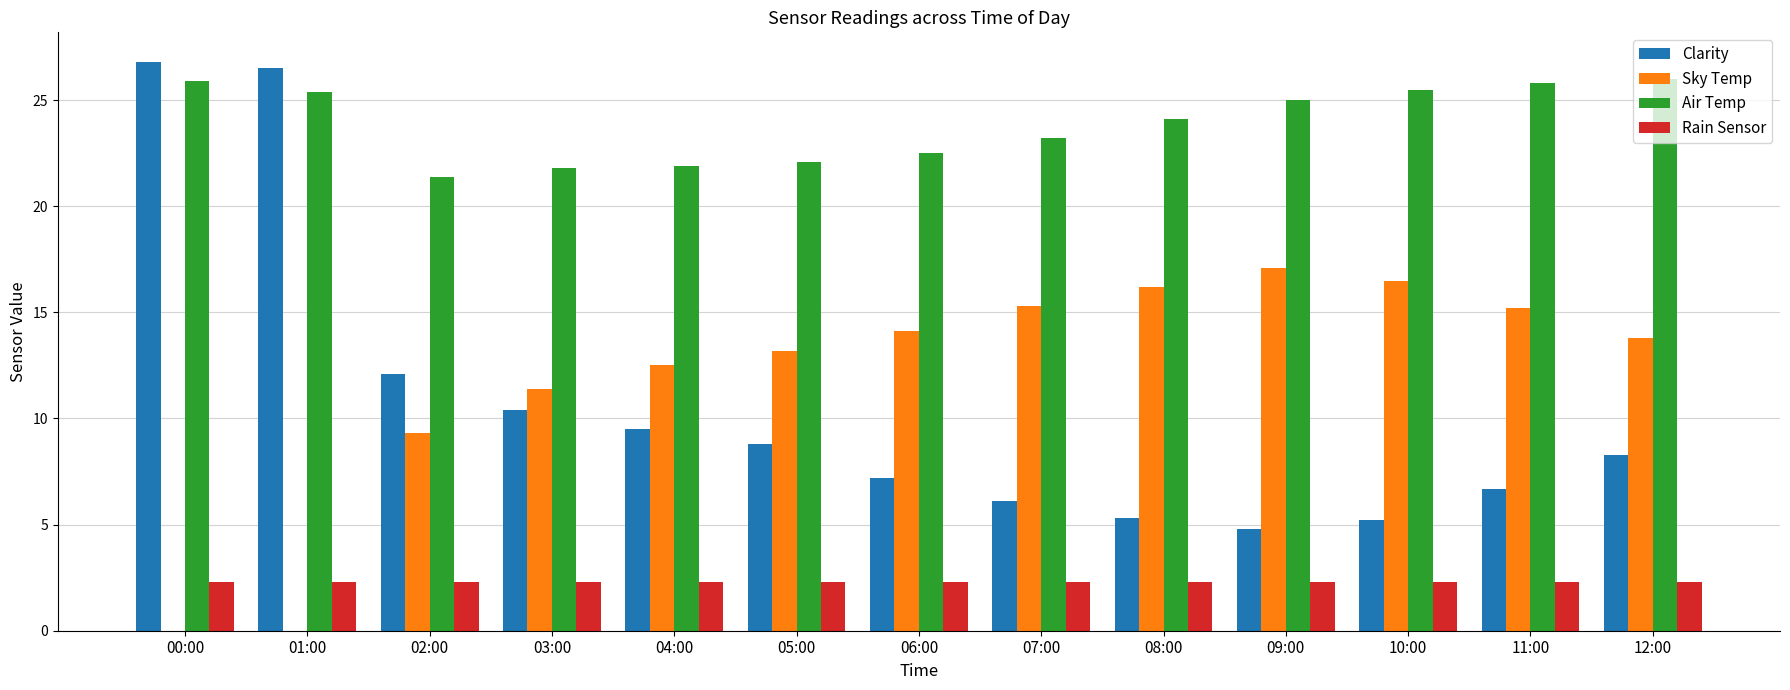

What is the label of the 8th bar from the left?

07:00